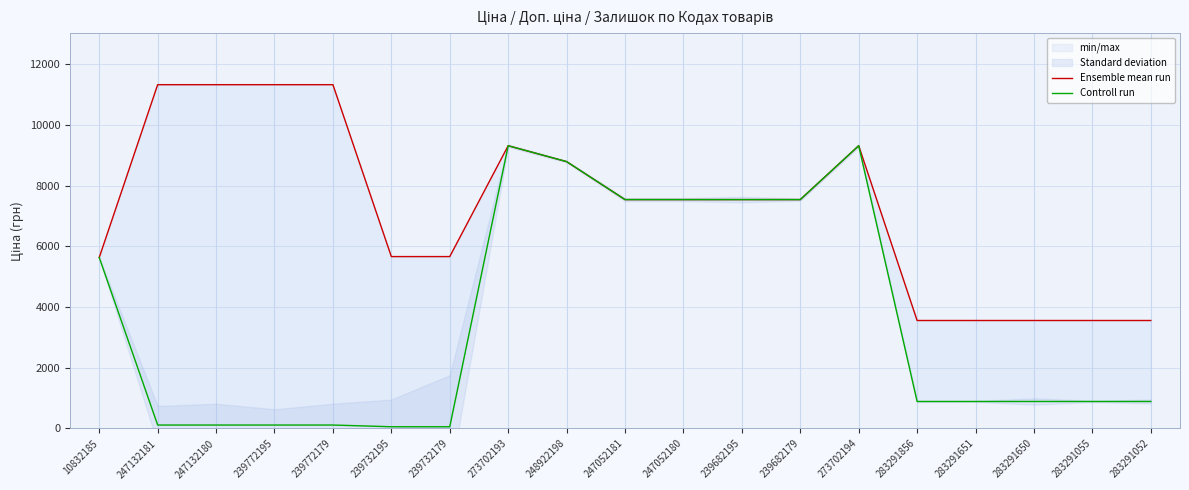

What is the difference between the Ensemble mean run values at 273702194 and 239682195?

1775.5